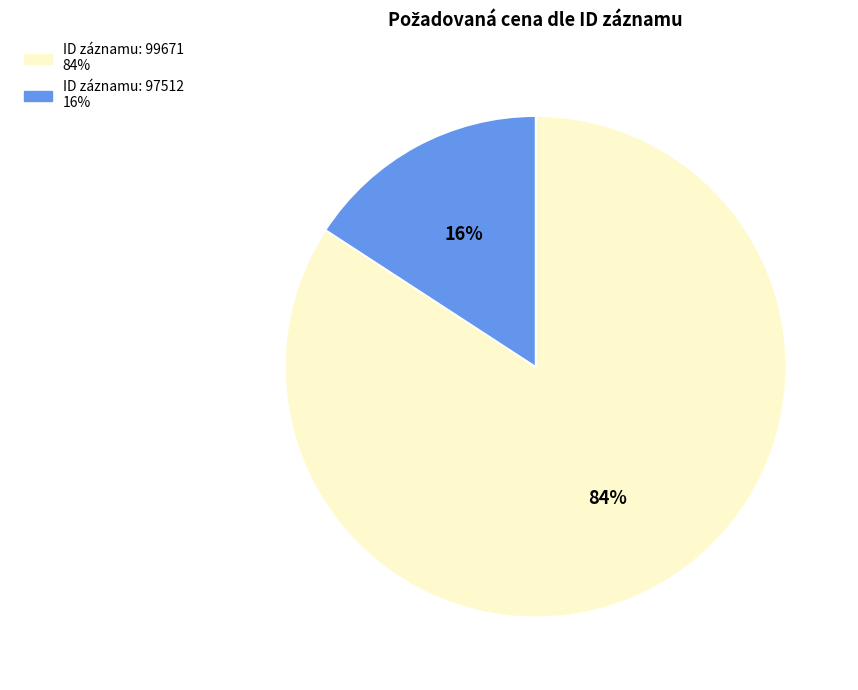

Does any single category account for the majority?

Yes